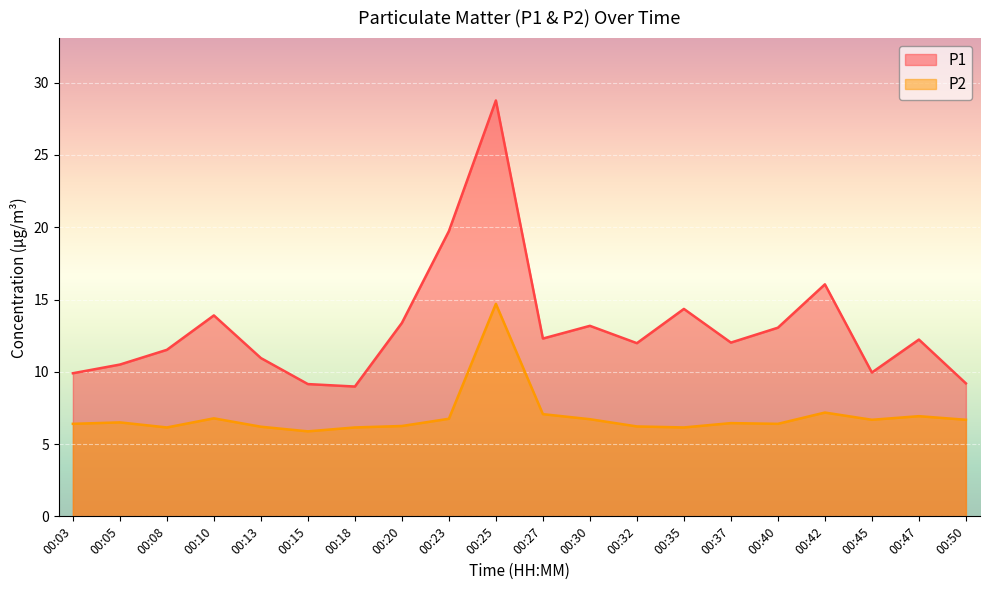

What is the difference between the P1 values at 00:23 and 00:40?

6.7